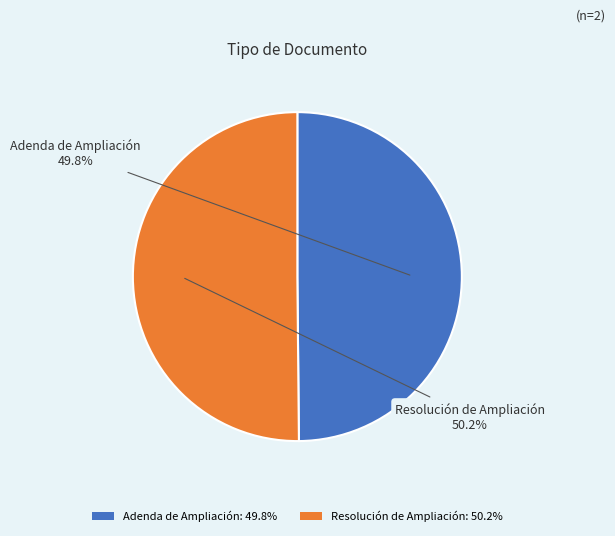

How many slices are in this pie chart?

2